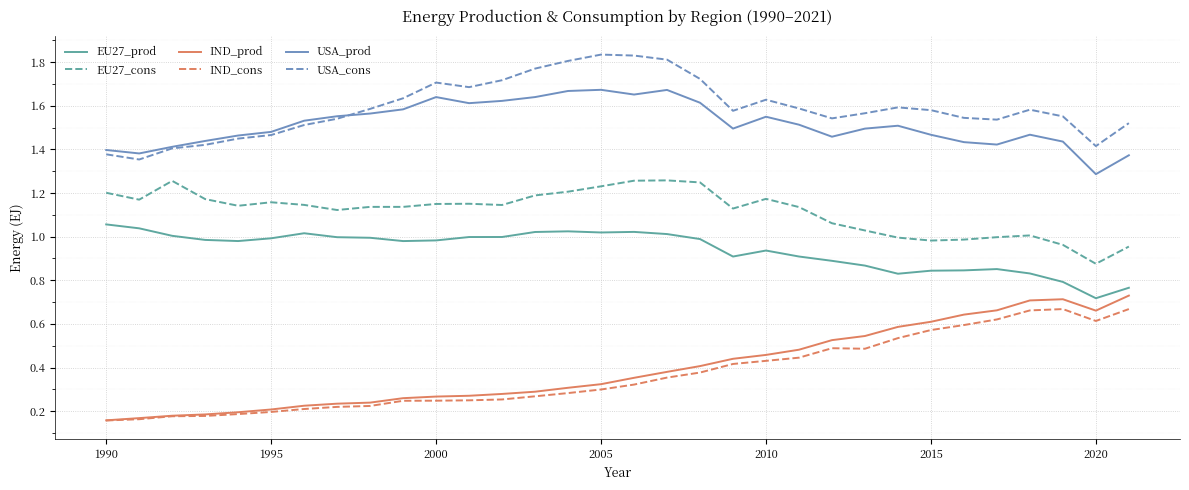

True or false: USA_cons and IND_prod cross at least once.

False